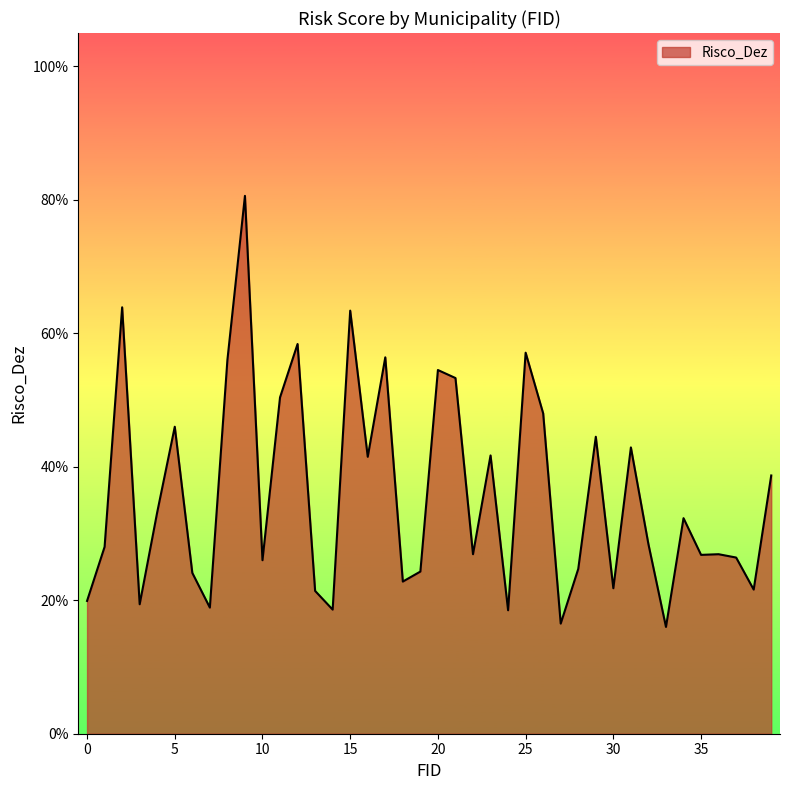

Does the chart display data point markers on the line(s)?

No